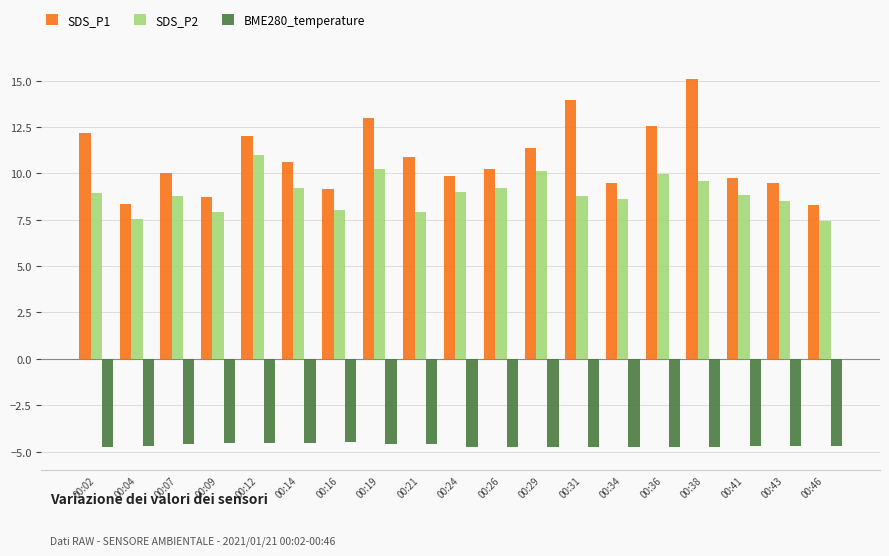

At how many categories does at least one series exceed 9?

16